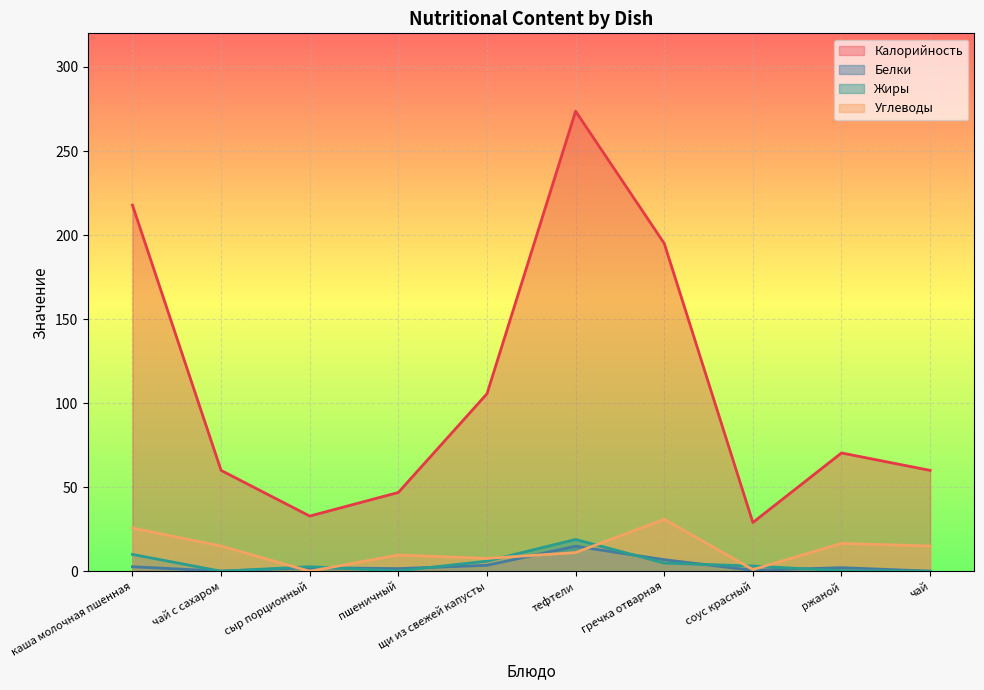

What is the greatest value displayed?

273.7